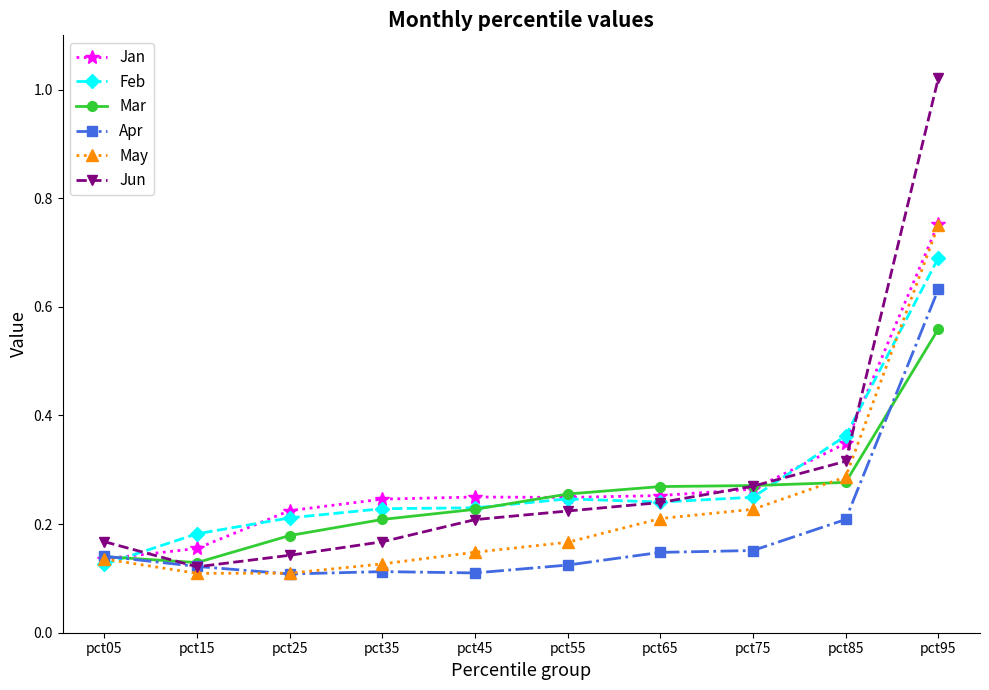

The value of May at pct85 is 0.1. True or false?

False